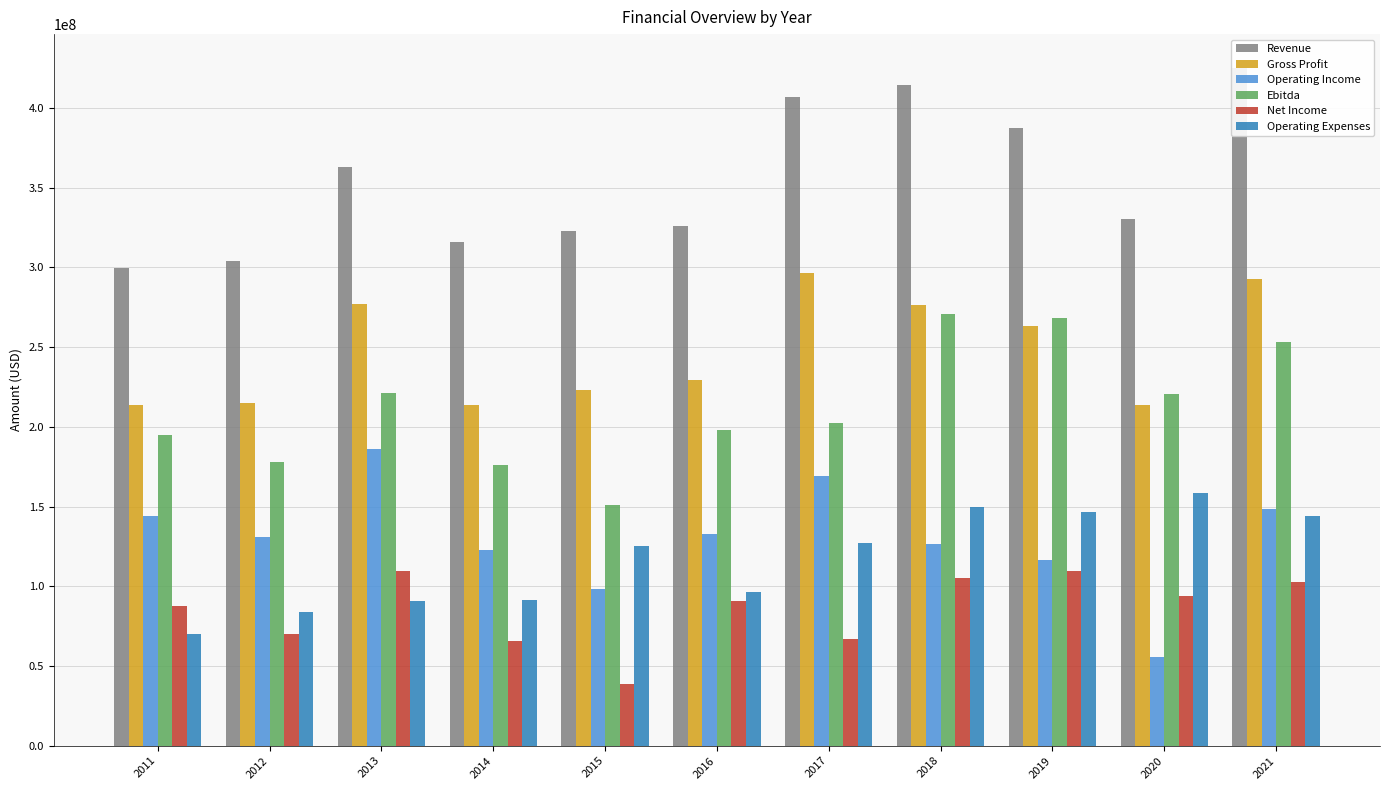

The value of Net Income at 2019 is 184890656. True or false?

False